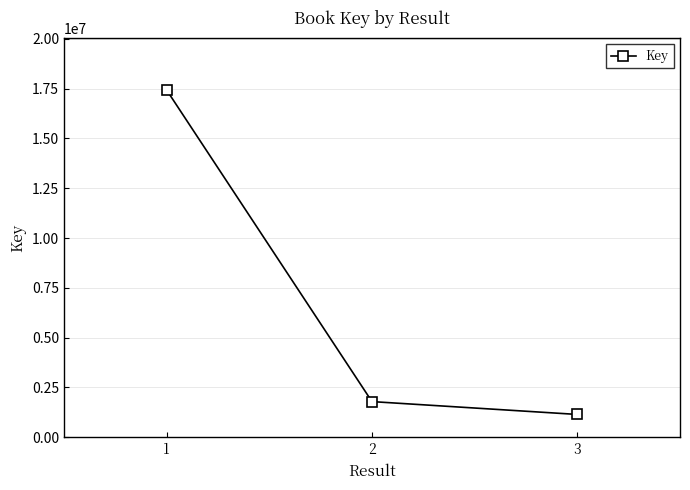

What is the value of the 1st point from the left?

17430617